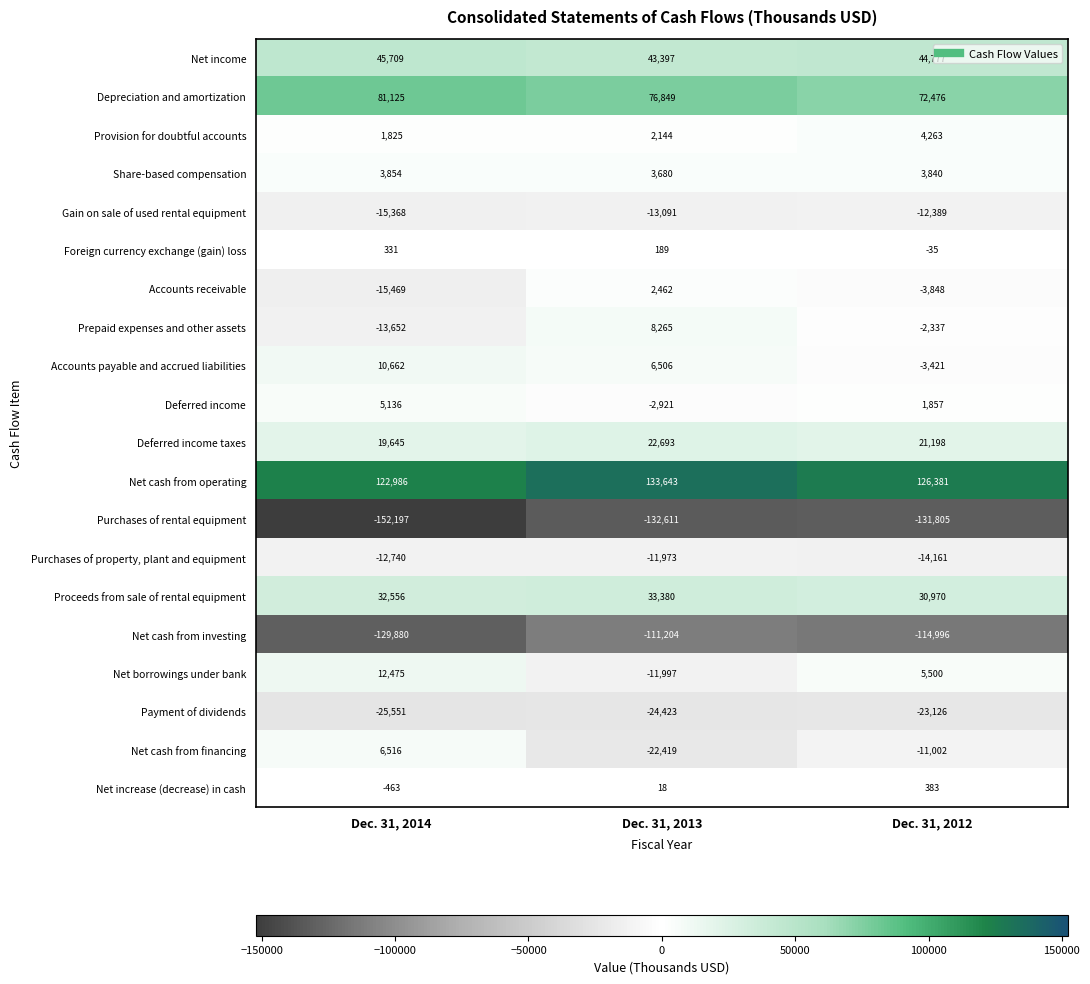

What is the sum of all Net borrowings under bank values?

5978